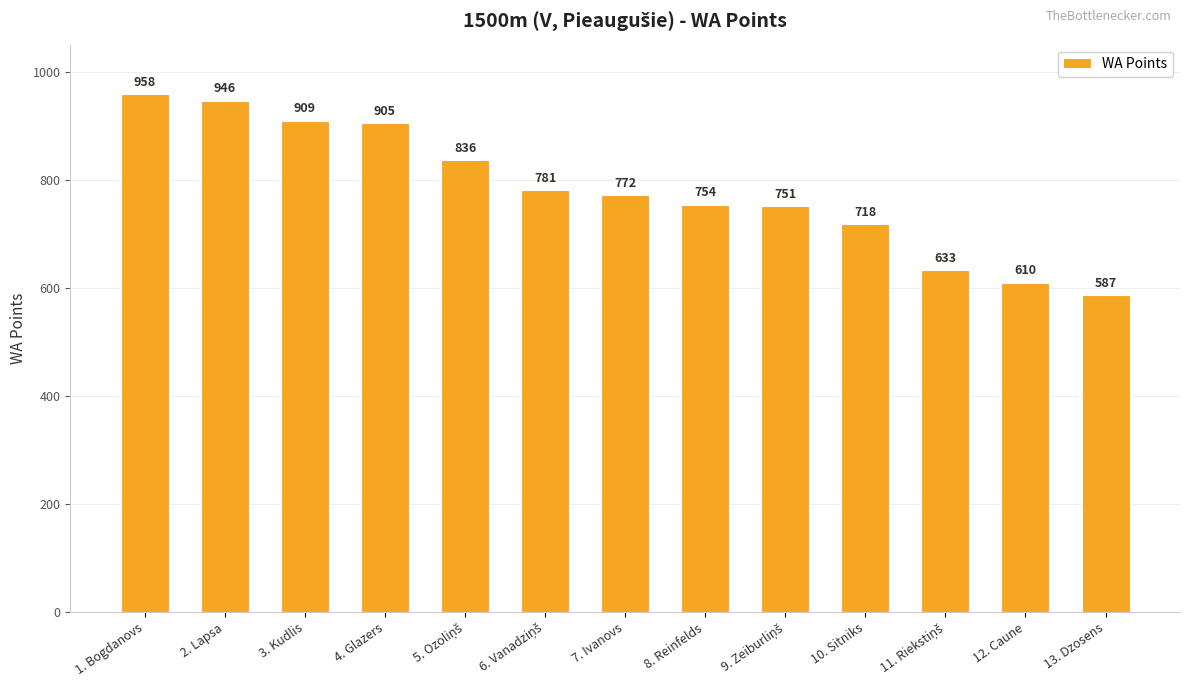

Which label corresponds to the largest value in the chart?

1. Bogdanovs